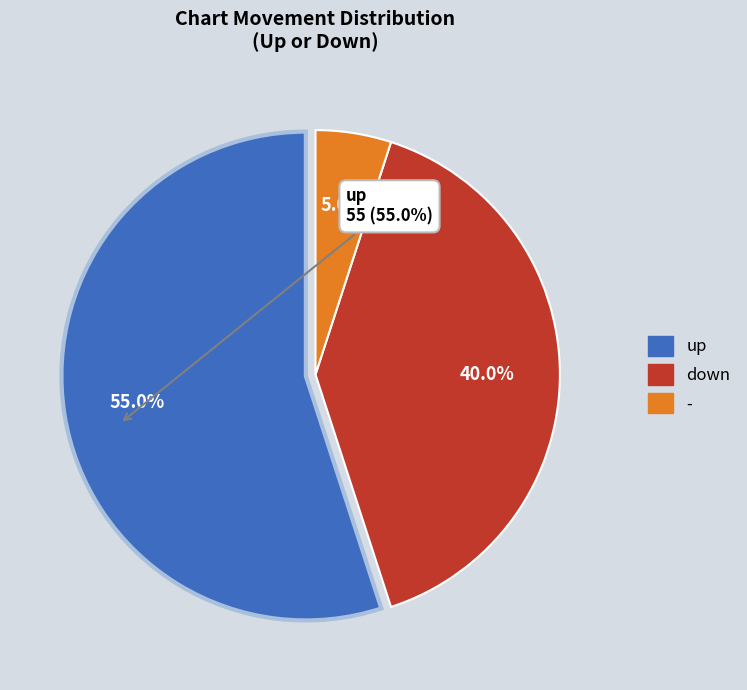

Which category accounts for the majority?

up